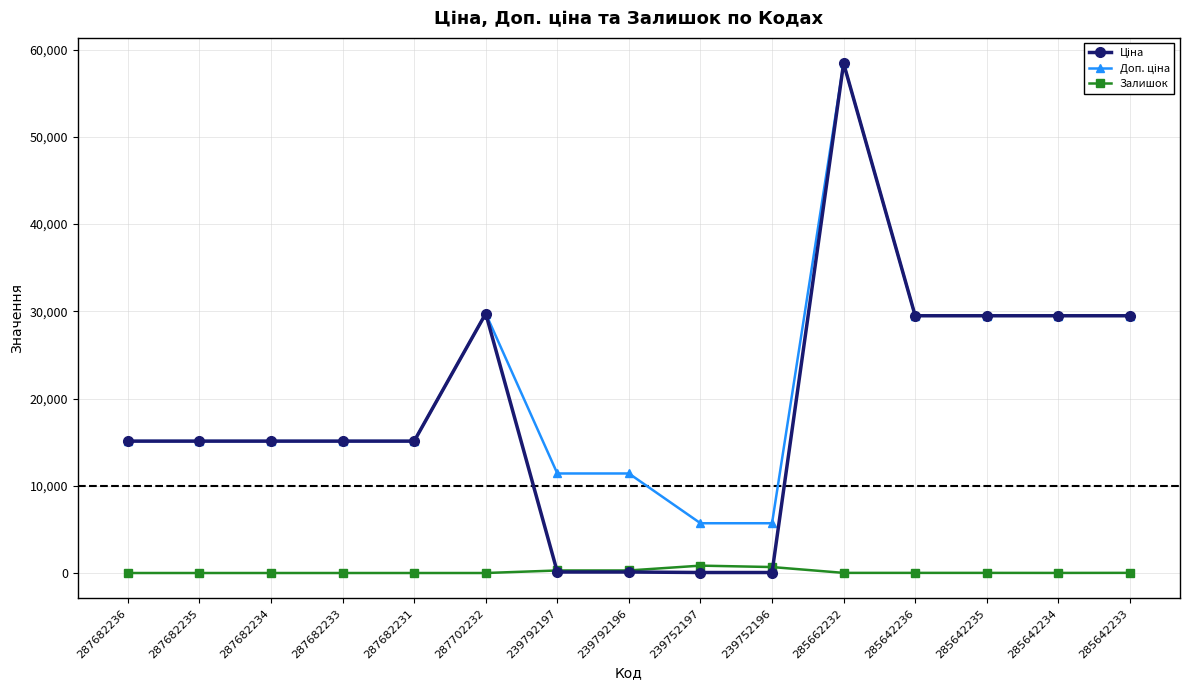

At how many categories does at least one series exceed 13725?

11